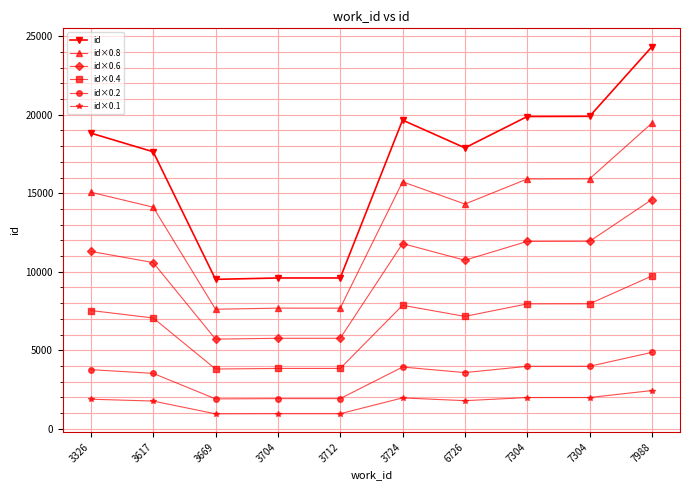

Between 3669 and 3704, which series saw the biggest shift?

id